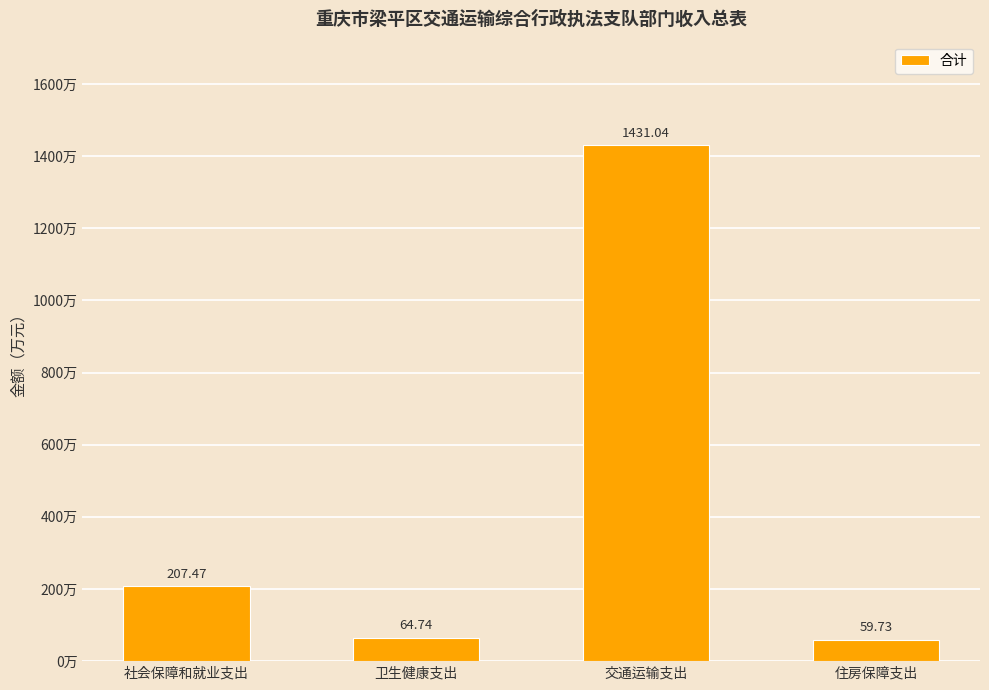

How many data points are less than 207?

2